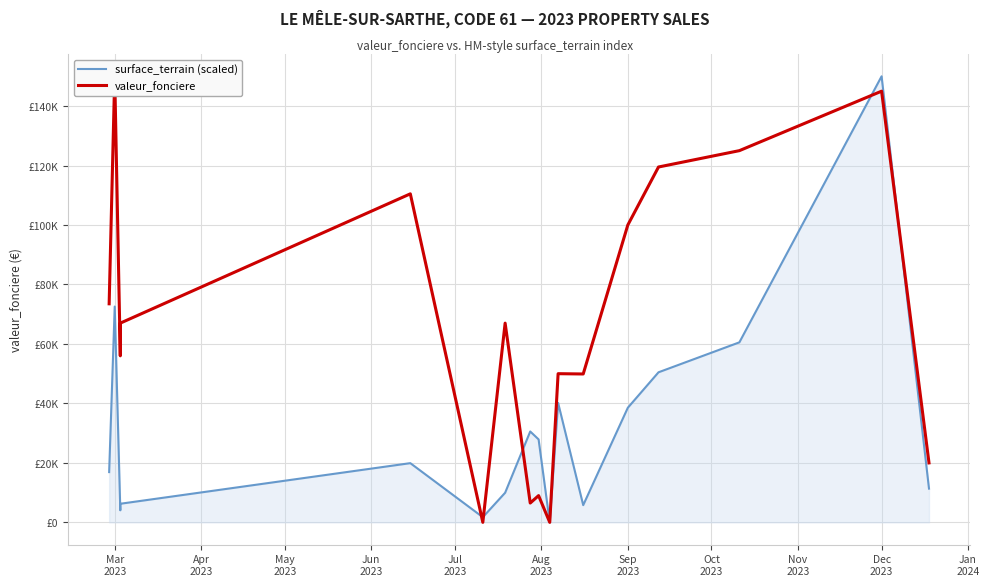

How many interior local peaks does the valeur_fonciere series have?

6